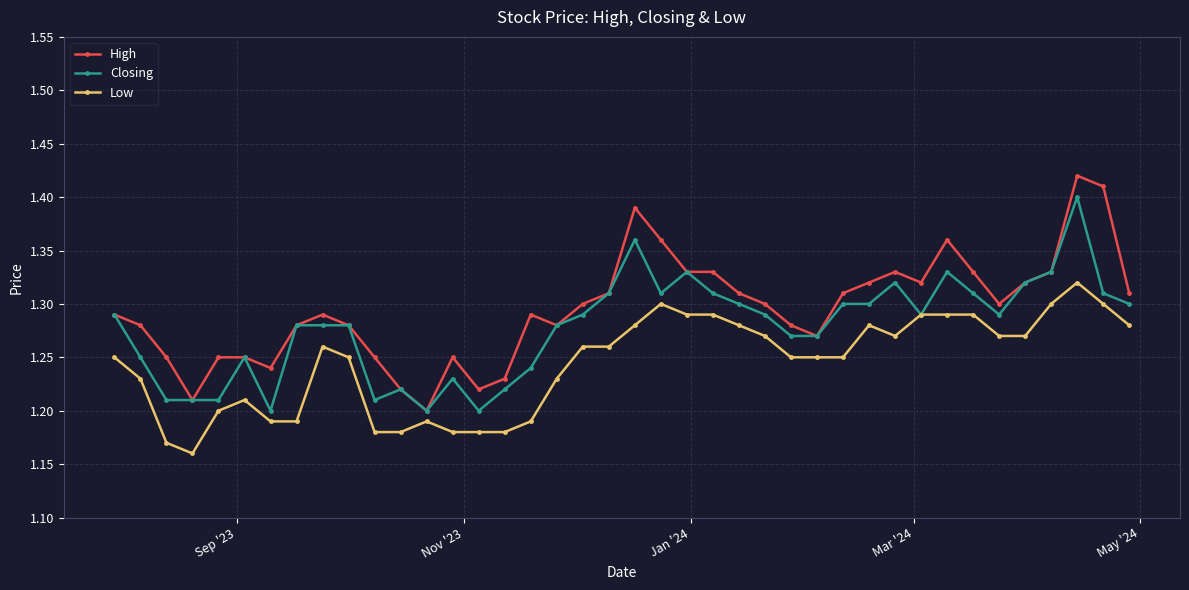

True or false: High and Low cross at least once.

False